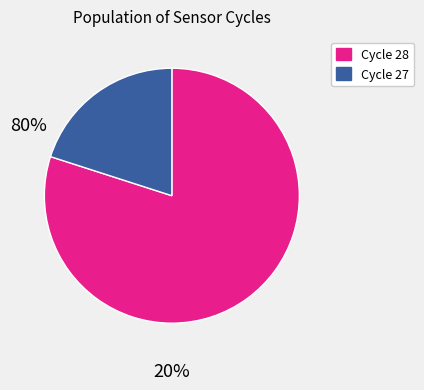

Does any single category account for the majority?

Yes